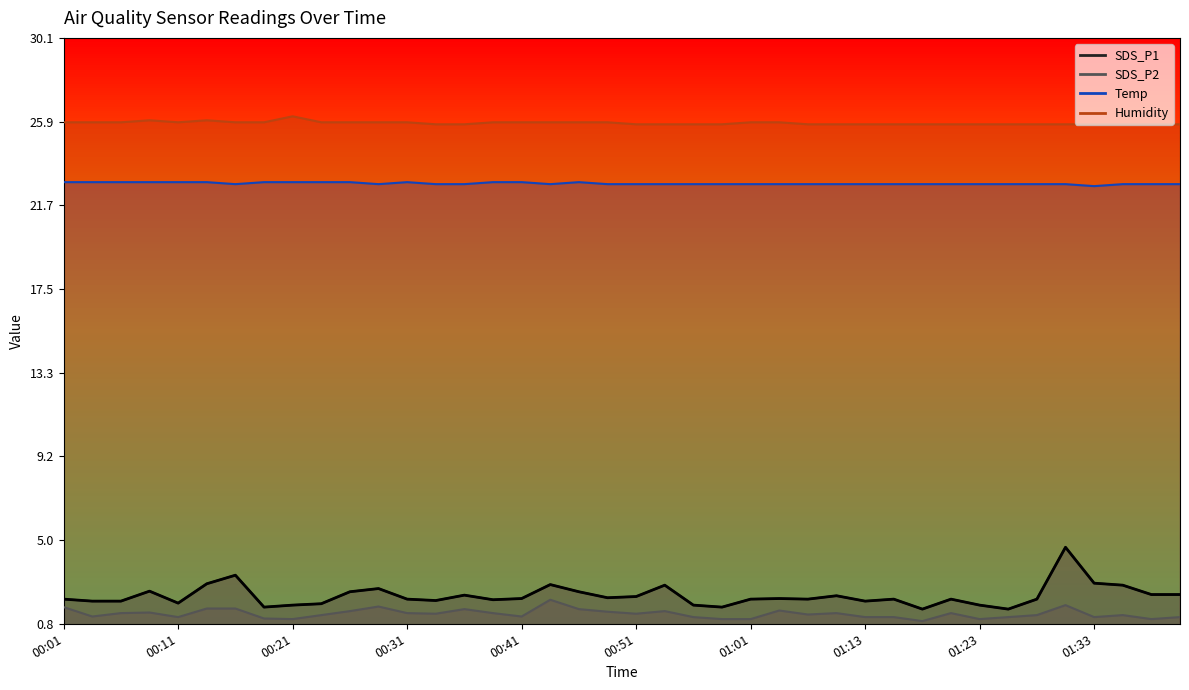

The Humidity series shows 26.0 at 00:08. True or false?

True